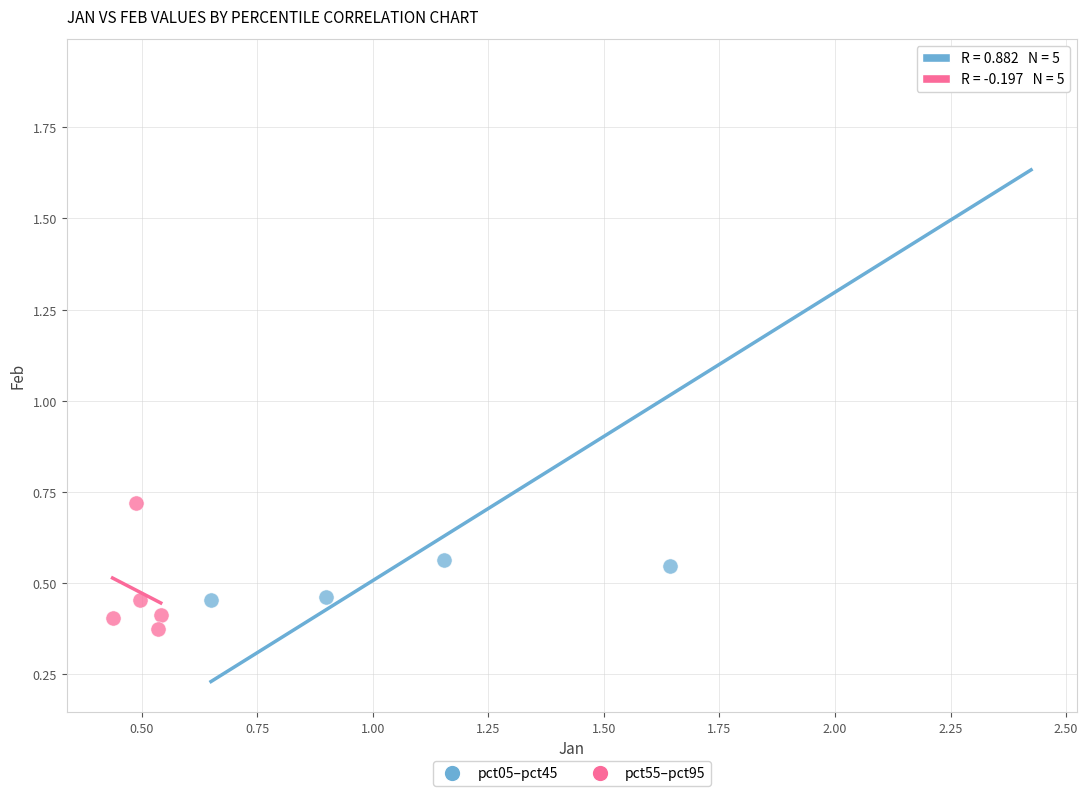

Which series has the widest spread of Y values?

pct05–pct45